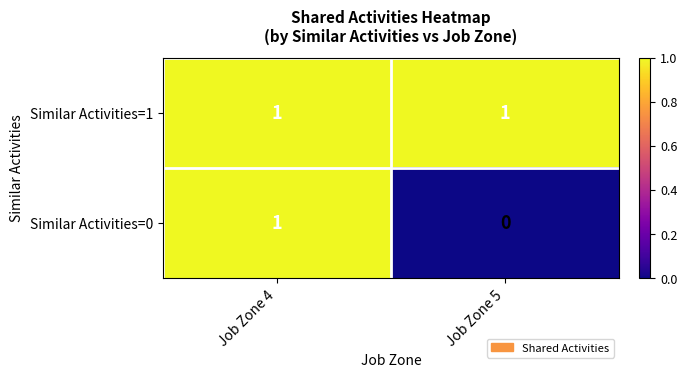

Is the value of Similar Activities=0 at Job Zone 5 greater than the value of Similar Activities=1 at Job Zone 5?

No